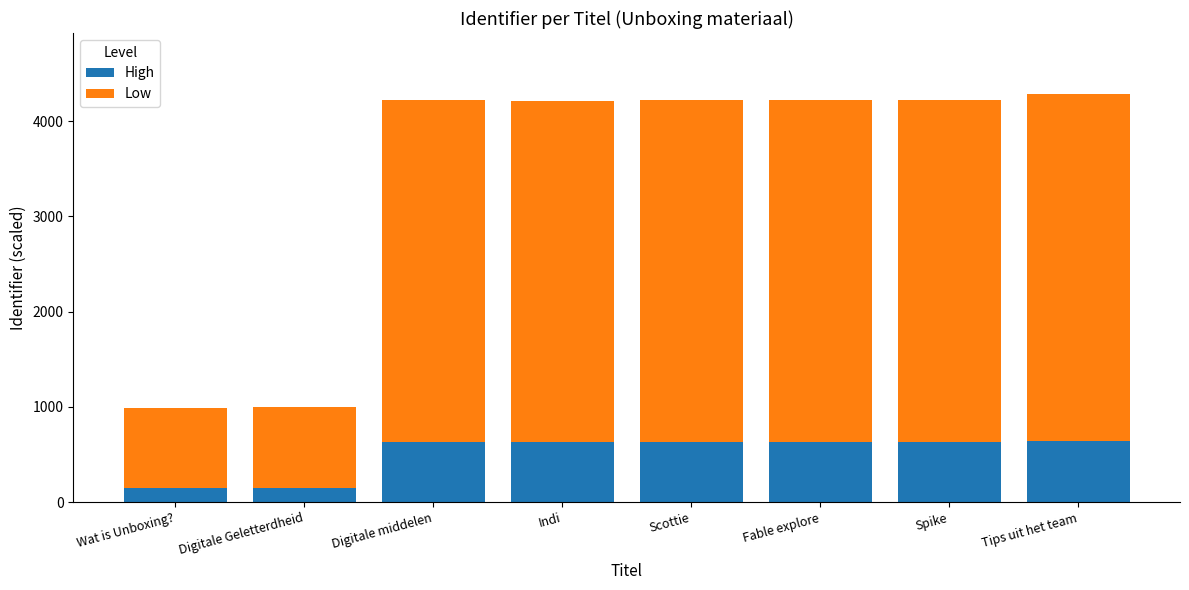

What is the lowest value of the High series?

148.2